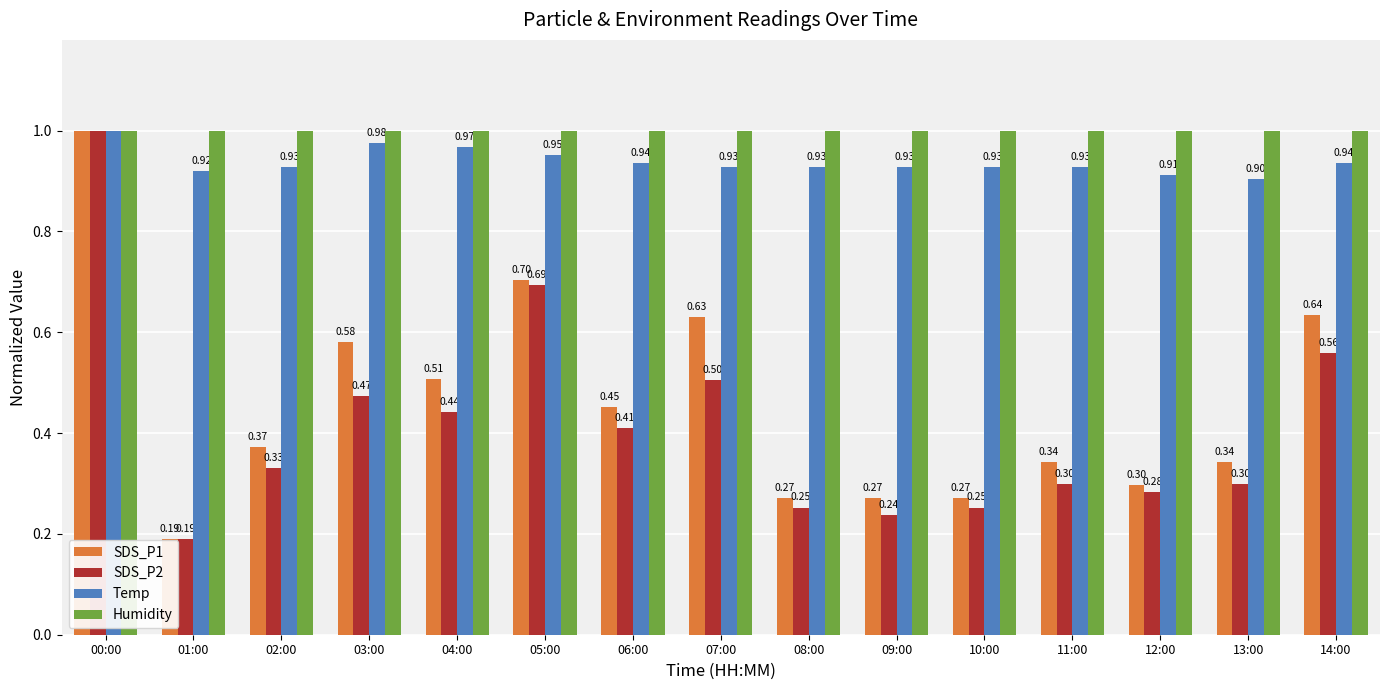

What is the sum of all Humidity values?

15.0